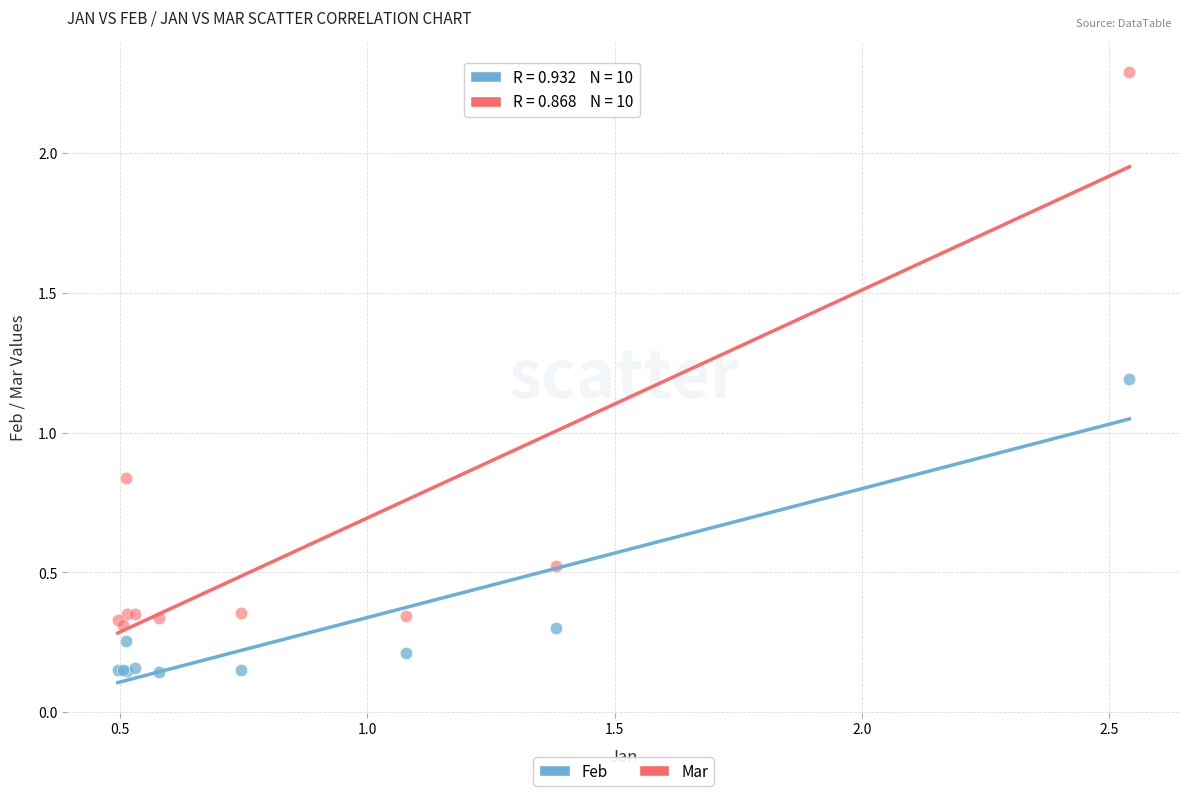

Which series contains the lowest Y value?

Feb